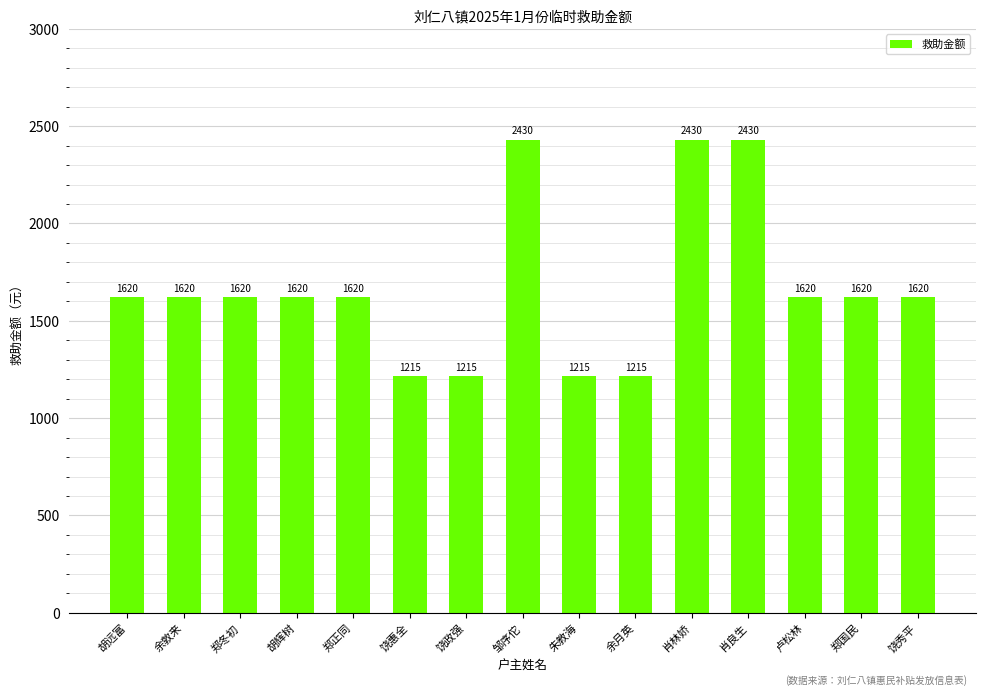

What is the change in value from 余敦来 to 饶政强?

-405